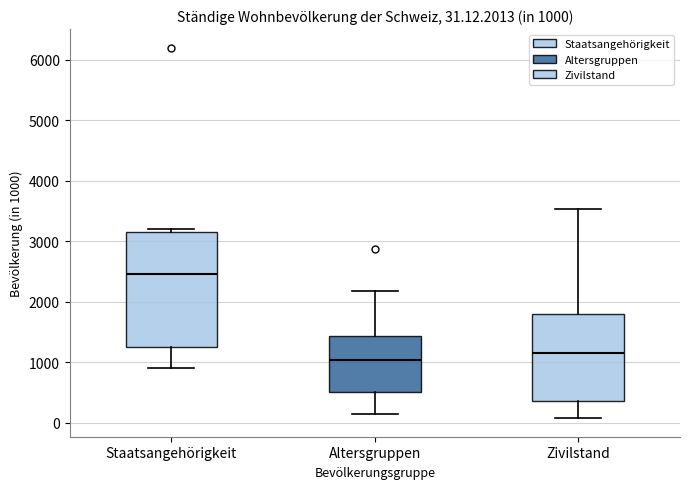

Which box is the tallest, from its lower edge to its upper edge?

Staatsangehörigkeit